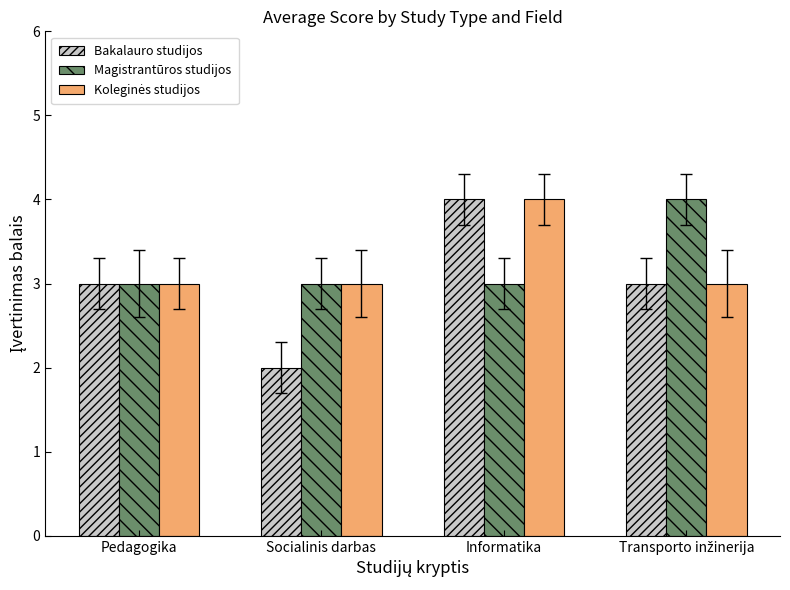

What is the sum of all Magistrantūros studijos values?

13